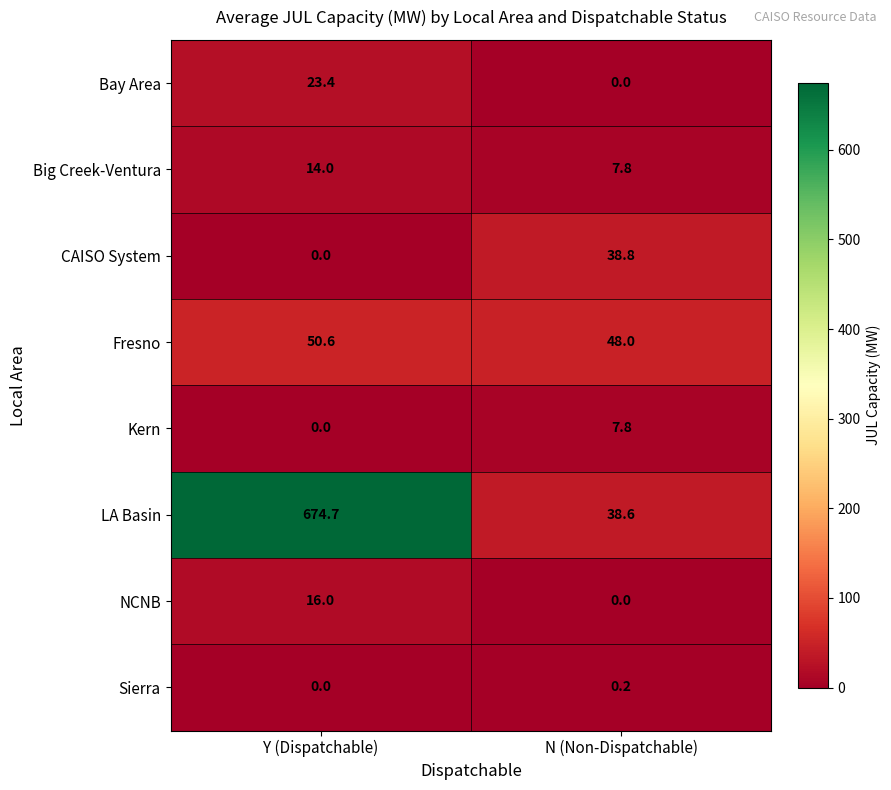

Reading right to left, transcribe all the data shown in this chart.

Bay Area: N (Non-Dispatchable)=0.0	Y (Dispatchable)=23.4
Big Creek-Ventura: N (Non-Dispatchable)=7.8	Y (Dispatchable)=14.0
CAISO System: N (Non-Dispatchable)=38.8	Y (Dispatchable)=0.0
Fresno: N (Non-Dispatchable)=48.0	Y (Dispatchable)=50.6
Kern: N (Non-Dispatchable)=7.8	Y (Dispatchable)=0.0
LA Basin: N (Non-Dispatchable)=38.6	Y (Dispatchable)=674.7
NCNB: N (Non-Dispatchable)=0.0	Y (Dispatchable)=16.0
Sierra: N (Non-Dispatchable)=0.2	Y (Dispatchable)=0.0